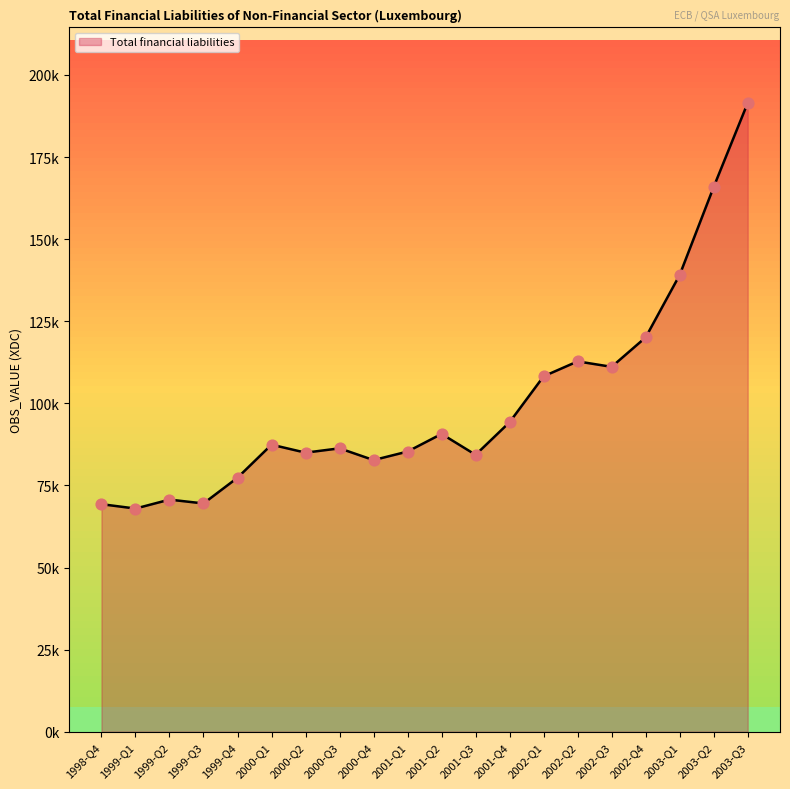

What is the change in value from 1999-Q2 to 1999-Q3?

-1169.1